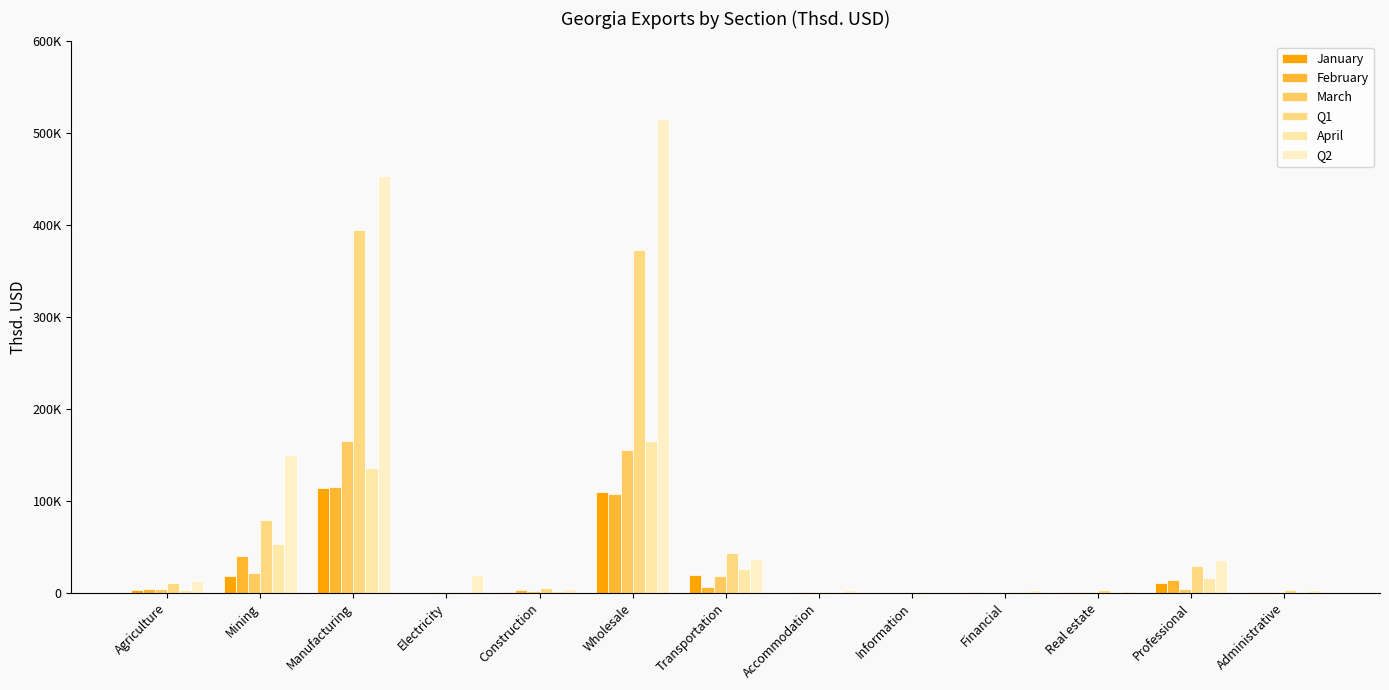

What is the difference between the February values at Manufacturing and Information?

115371.2